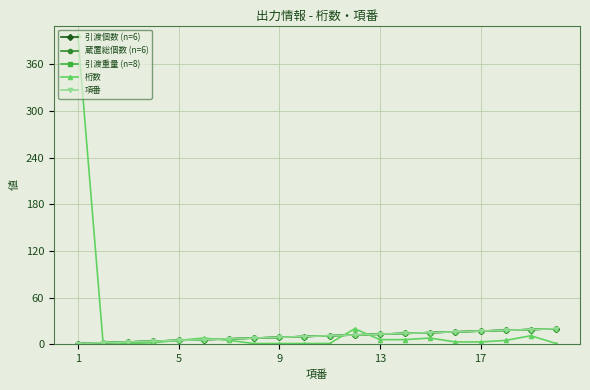

Does the chart have visible grid lines?

Yes